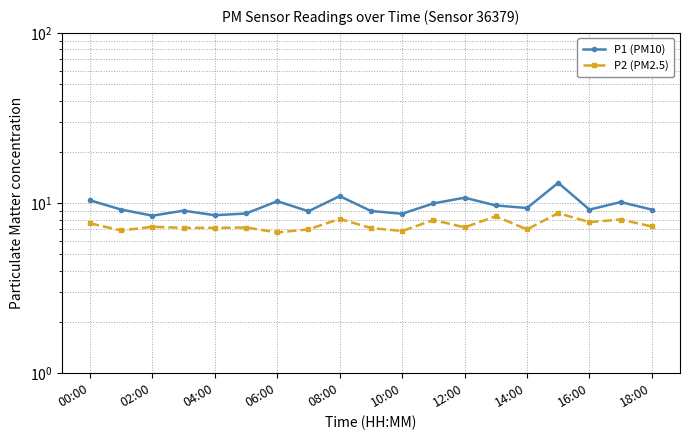

Count the number of categories in the chart.

19